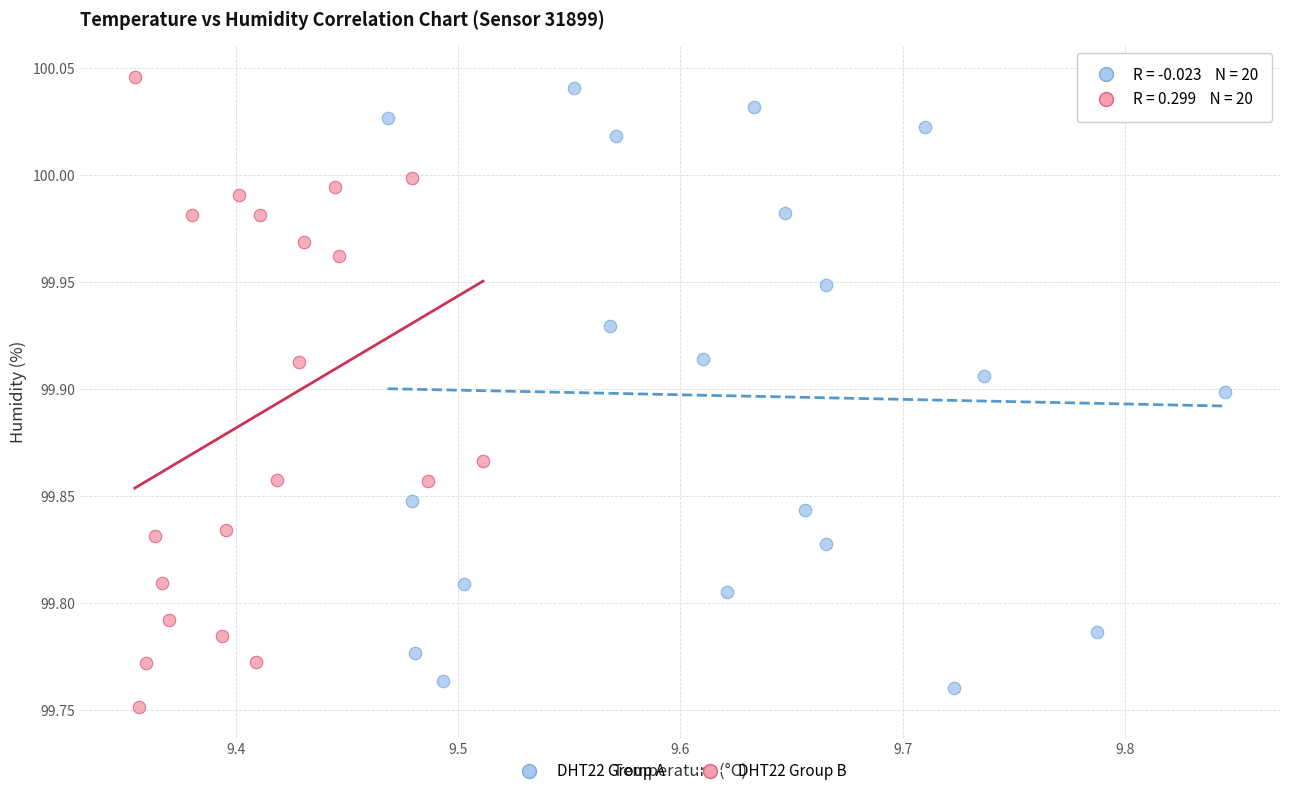

Which series reaches the maximum Y coordinate?

DHT22 Group B